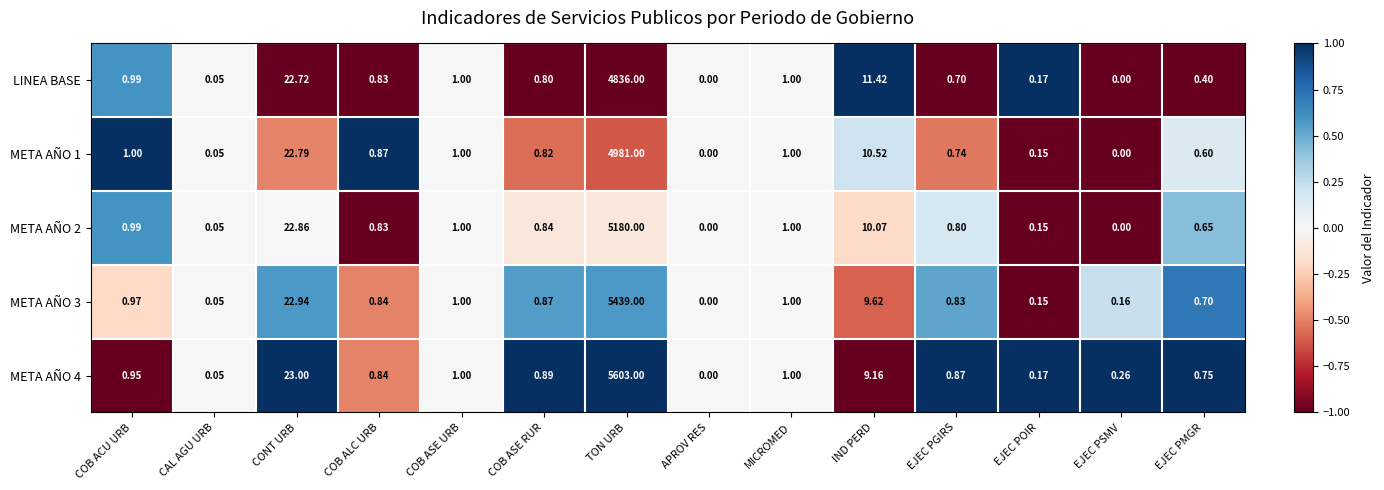

Between MICROMED and EJEC PGIRS, which series saw the biggest shift?

LINEA BASE